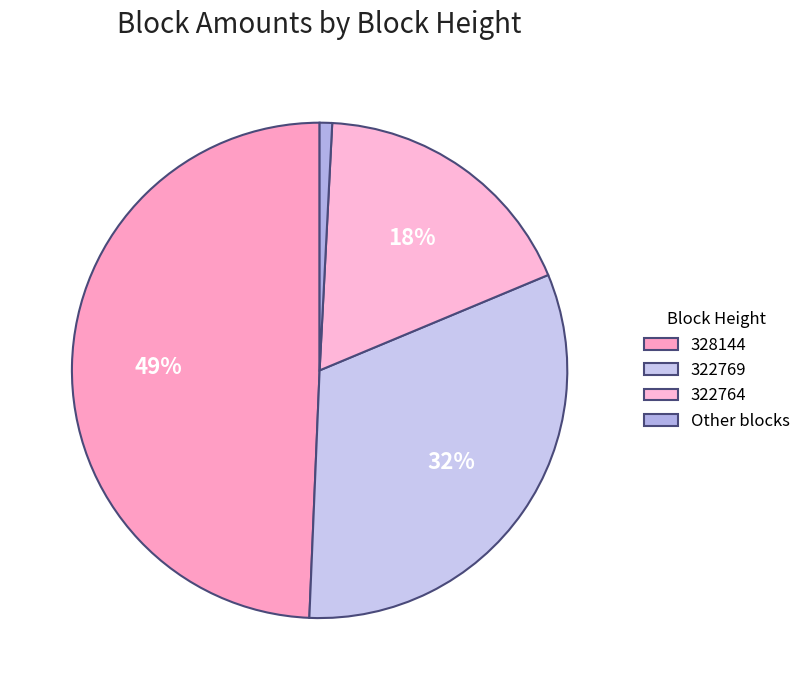

True or false: 328144 accounts for 41% of the total.

False